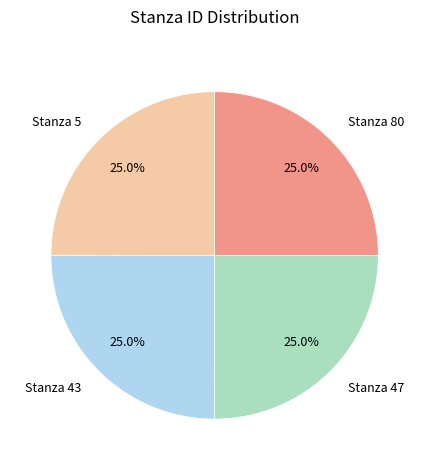

Count the number of slices in the pie.

4